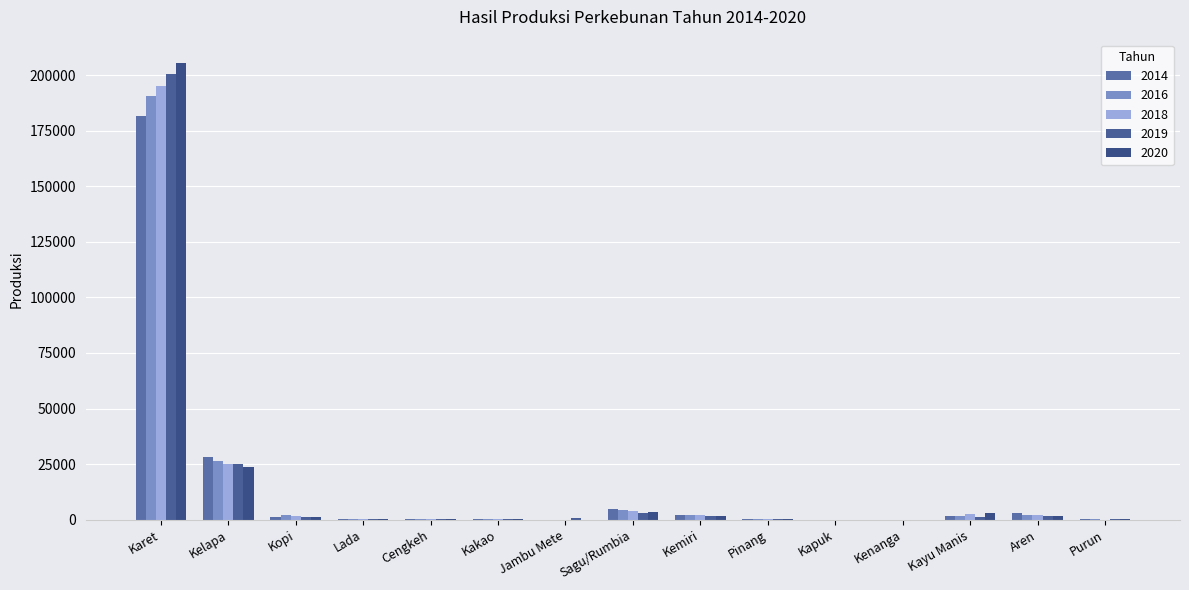

Which series changed the most between Sagu/Rumbia and Aren?

2016